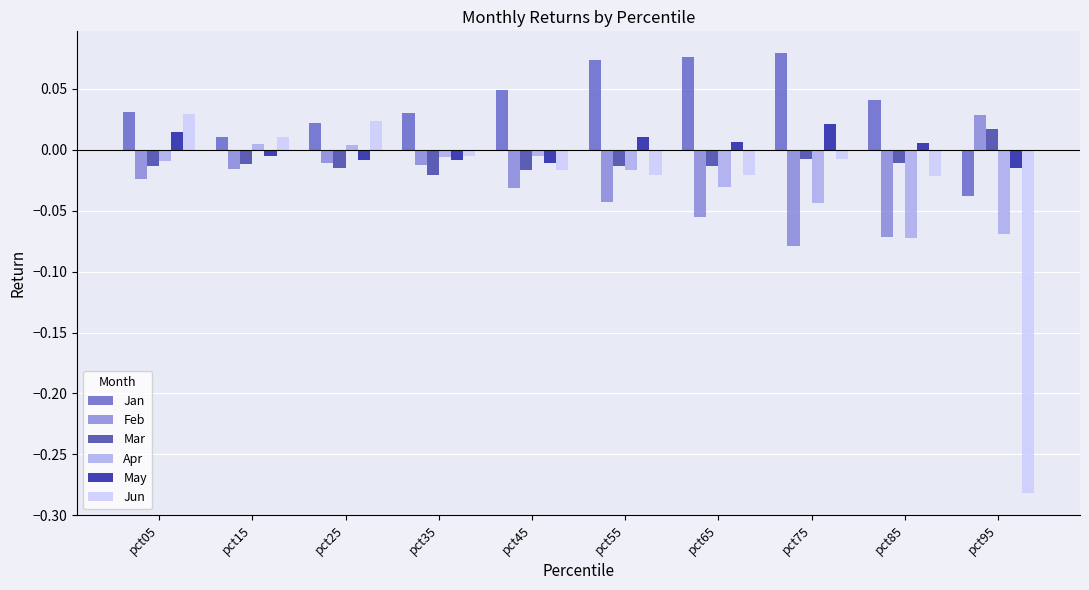

Which category has the lowest value in the Jan series?

pct95